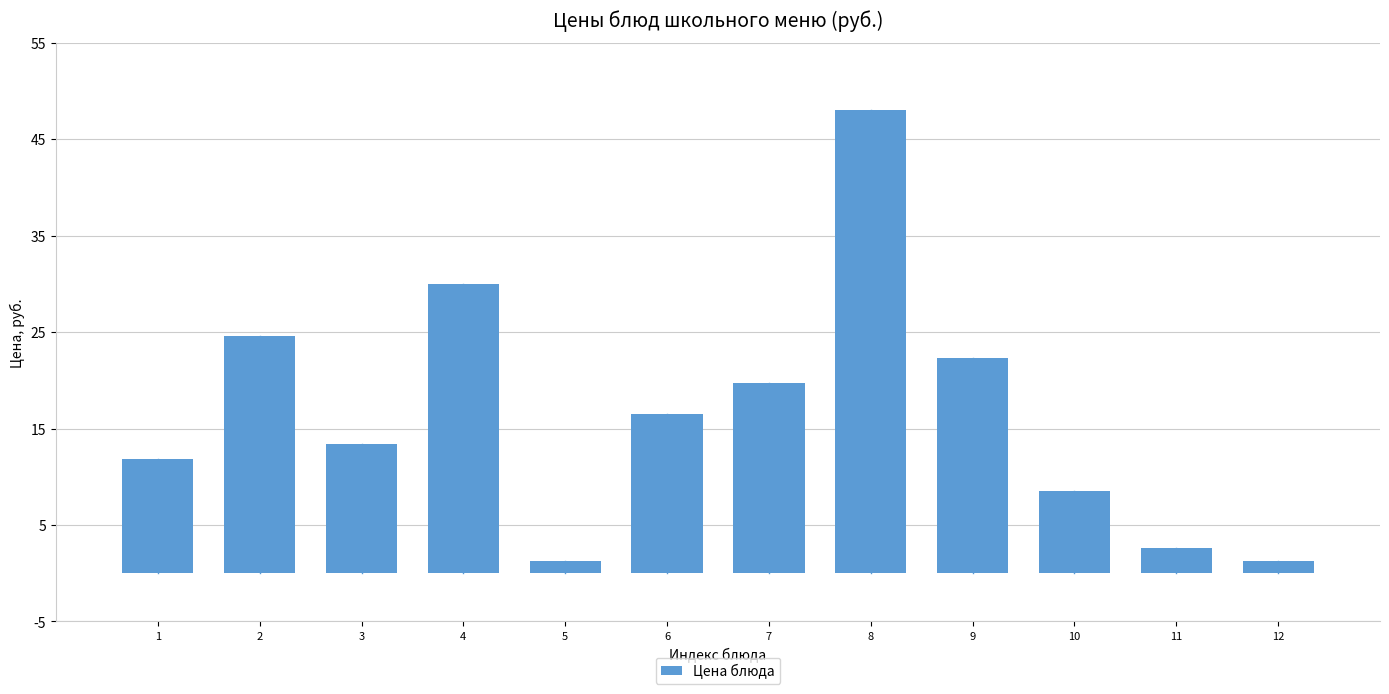

What is the value of the 11th bar from the left?

2.6